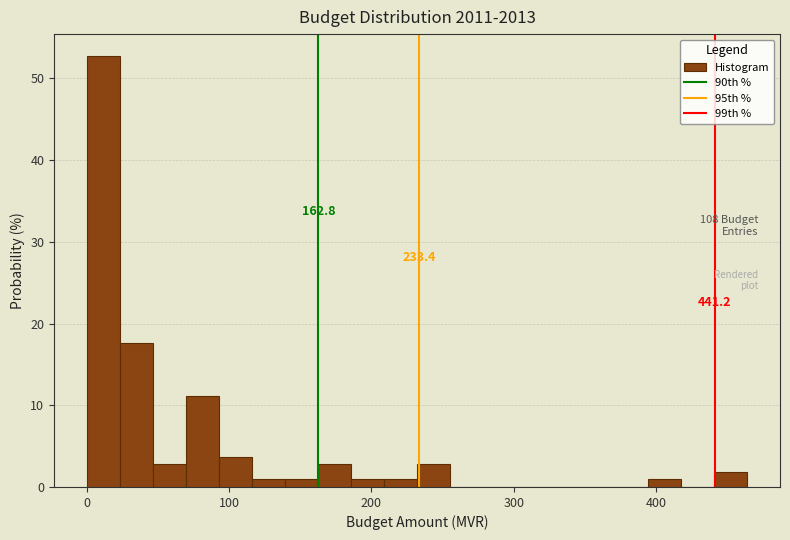

Around what value on the x-axis is the tallest bar? Give the approximate position of its centre, as read against the axis.

10